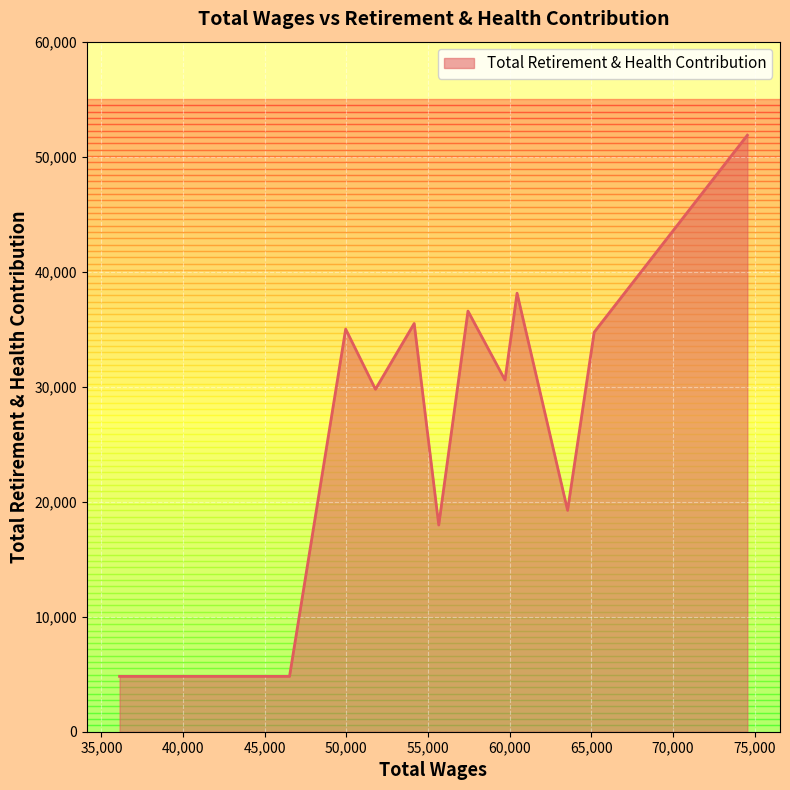

What is the difference between the maximum and minimum values?

47052